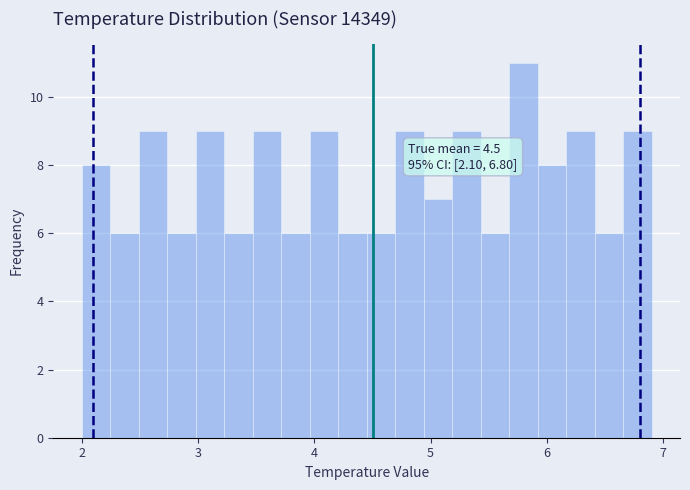

Read against the x-axis, roughly where is the centre of the tallest bar?

5.8